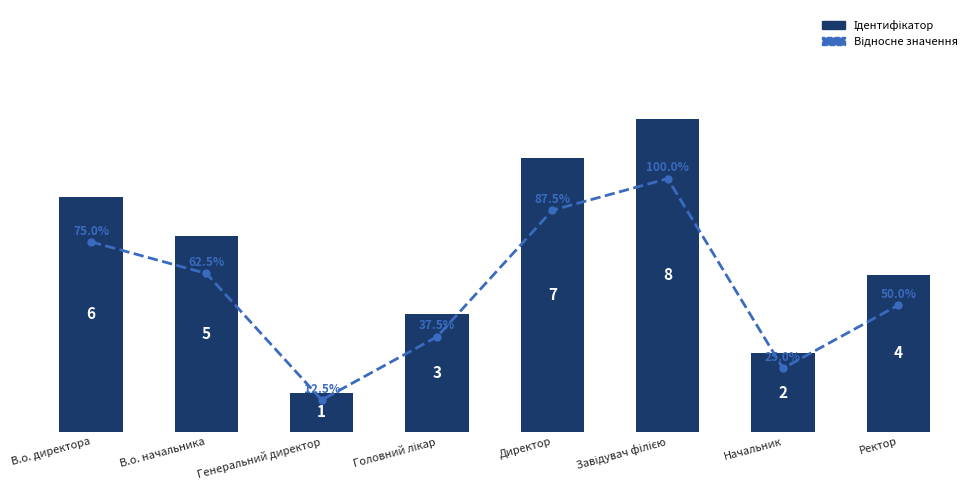

What is the label of the 2nd bar from the right?

Начальник